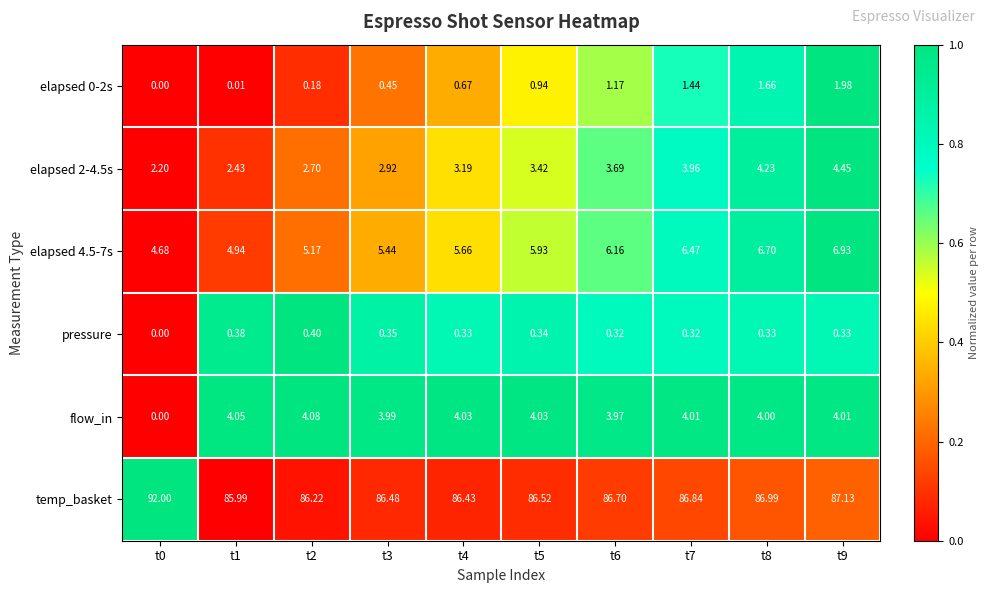

What is the greatest value displayed?

92.0